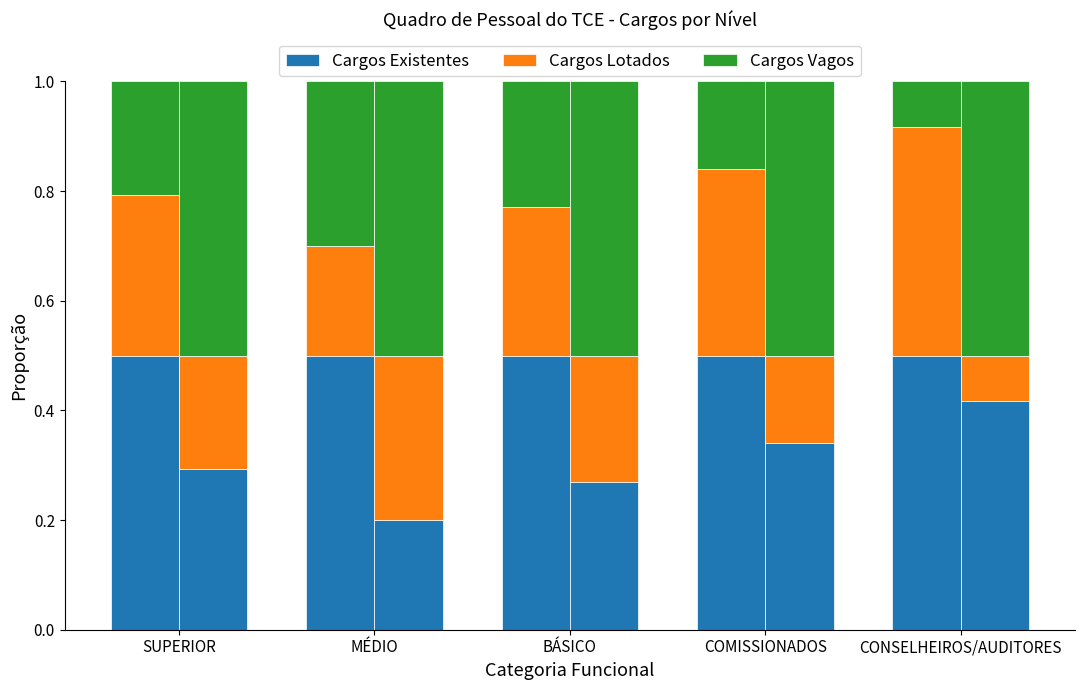

What is the greatest value displayed?

0.5